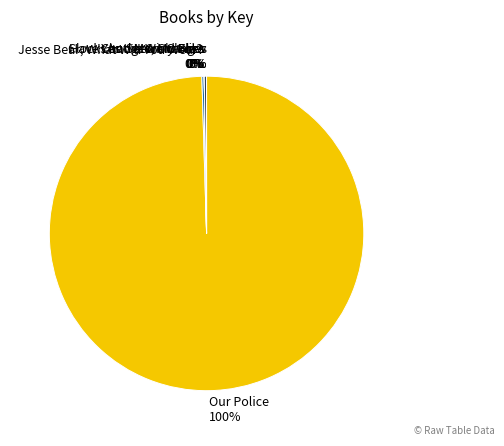

To the nearest percent, what portion does Our Police 100% represent?

100%